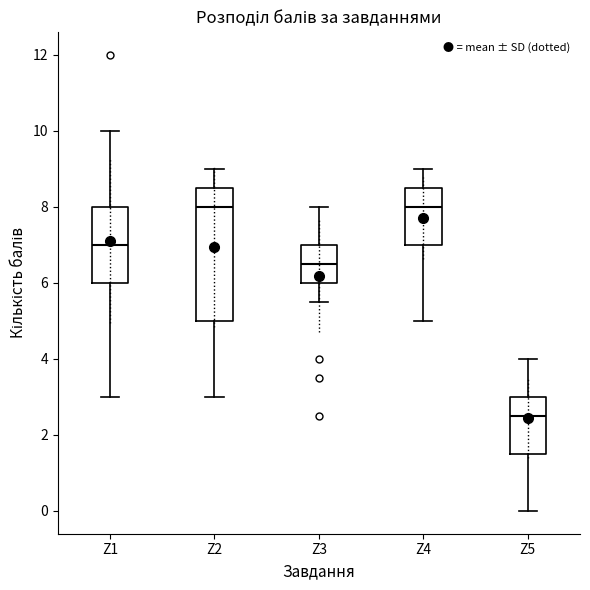

Where does the median line of the box for Z2 sit on the y-axis? The values are not printed on the chart, so give them approximately, as read against the axis.

8.0